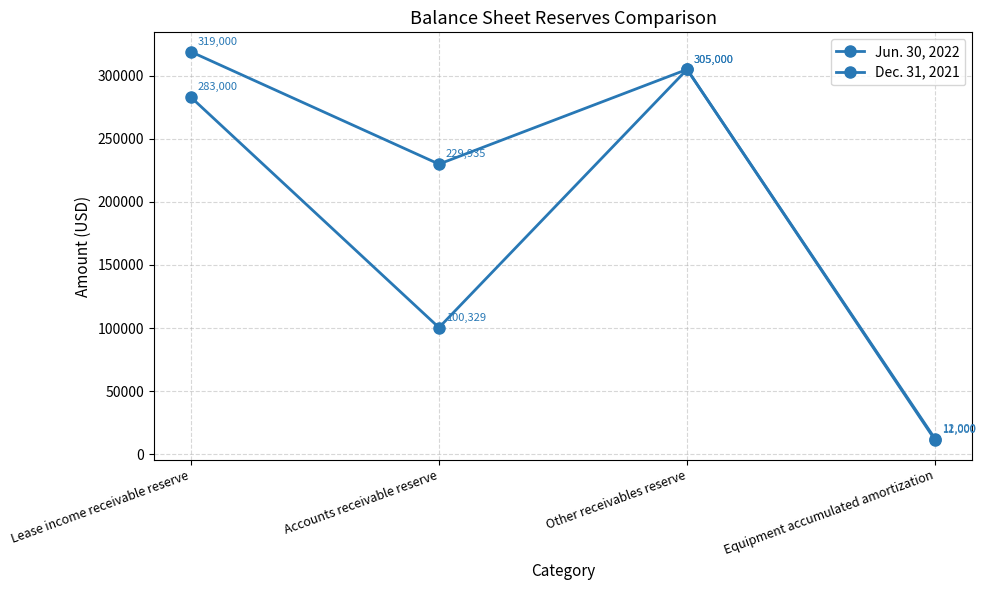

How many data points does each series have?

4